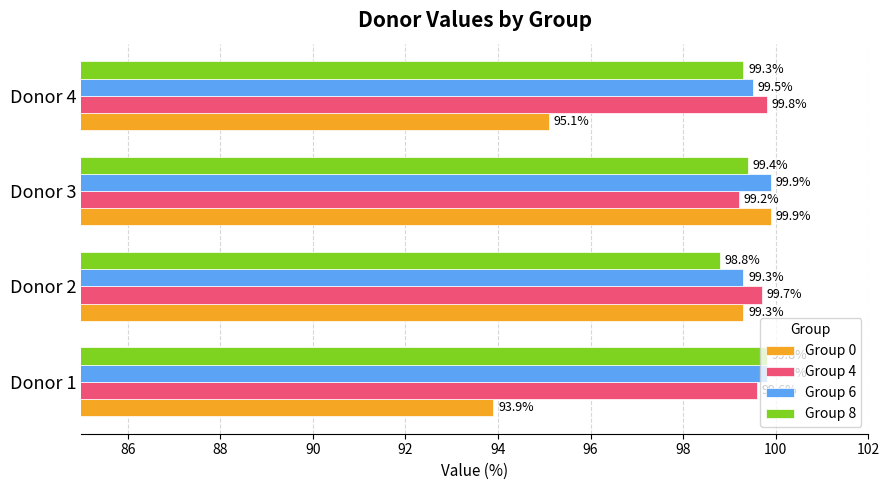

Which series has the largest range (max minus min)?

Group 0